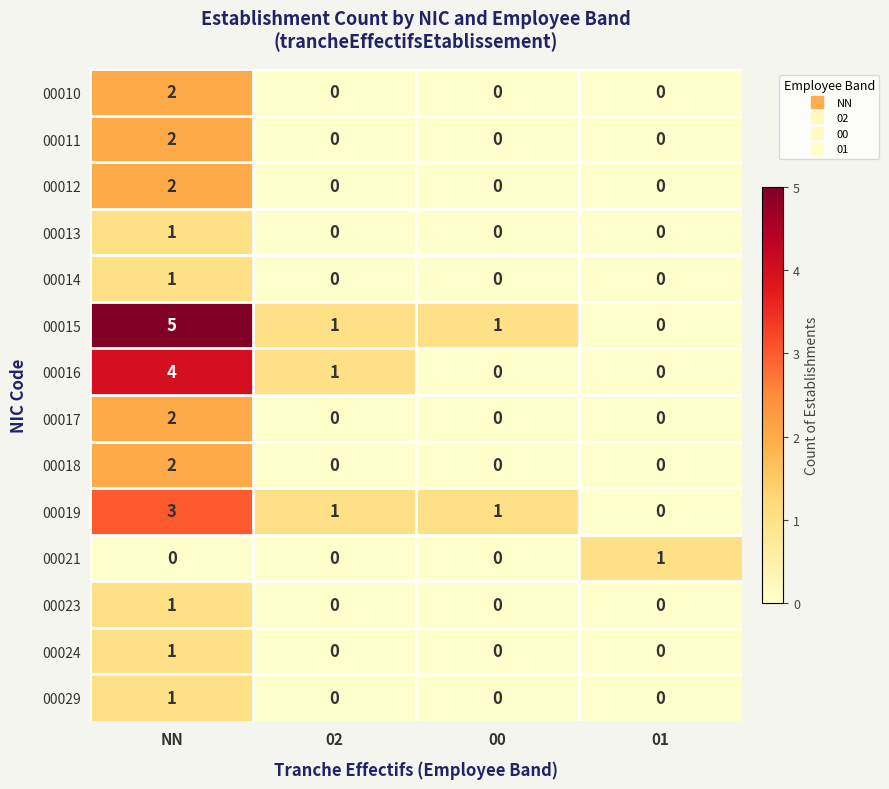

Which category has the highest value across all series?

NN